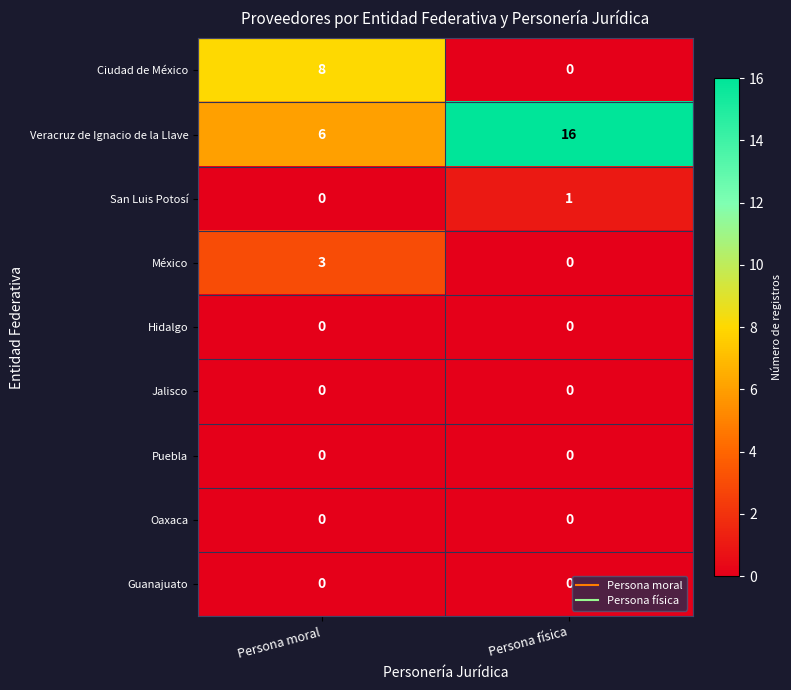

At how many categories does at least one series exceed 2?

2